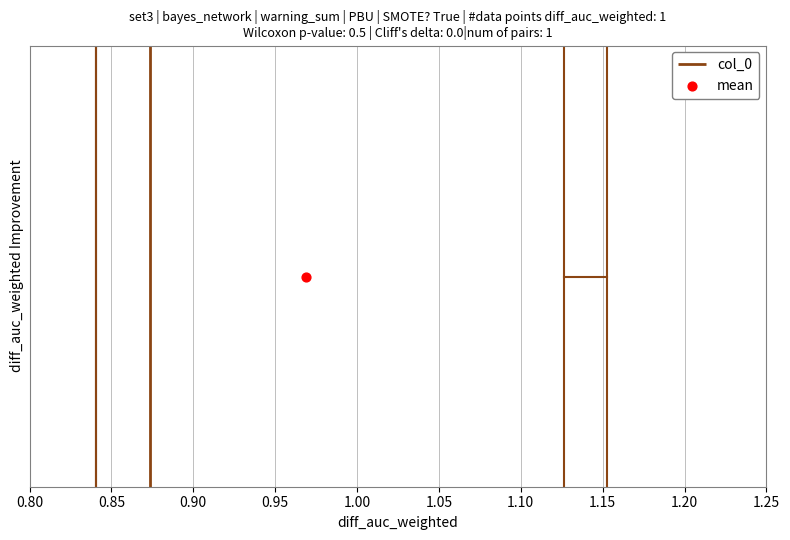

Where does the right whisker of the box end on the x-axis? The values are not printed on the chart, so give them approximately, as read against the axis.

1.150